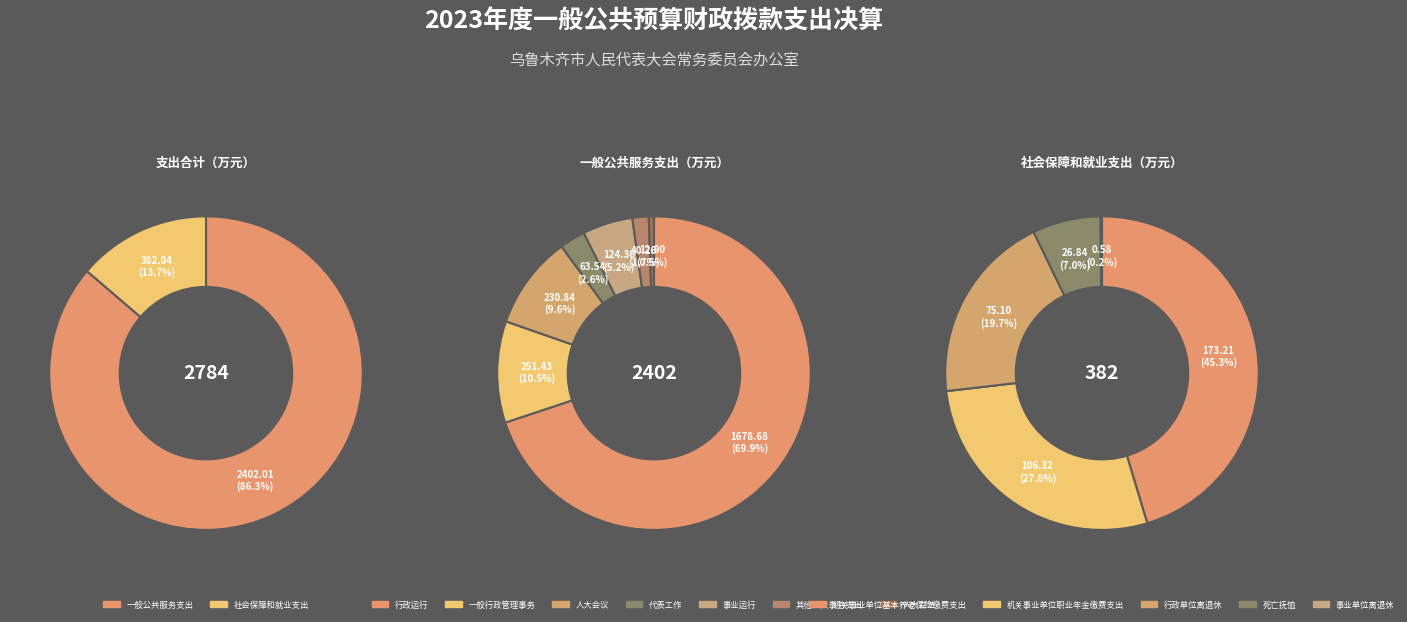

Which category has the smallest portion of the pie?

社会保障和就业支出